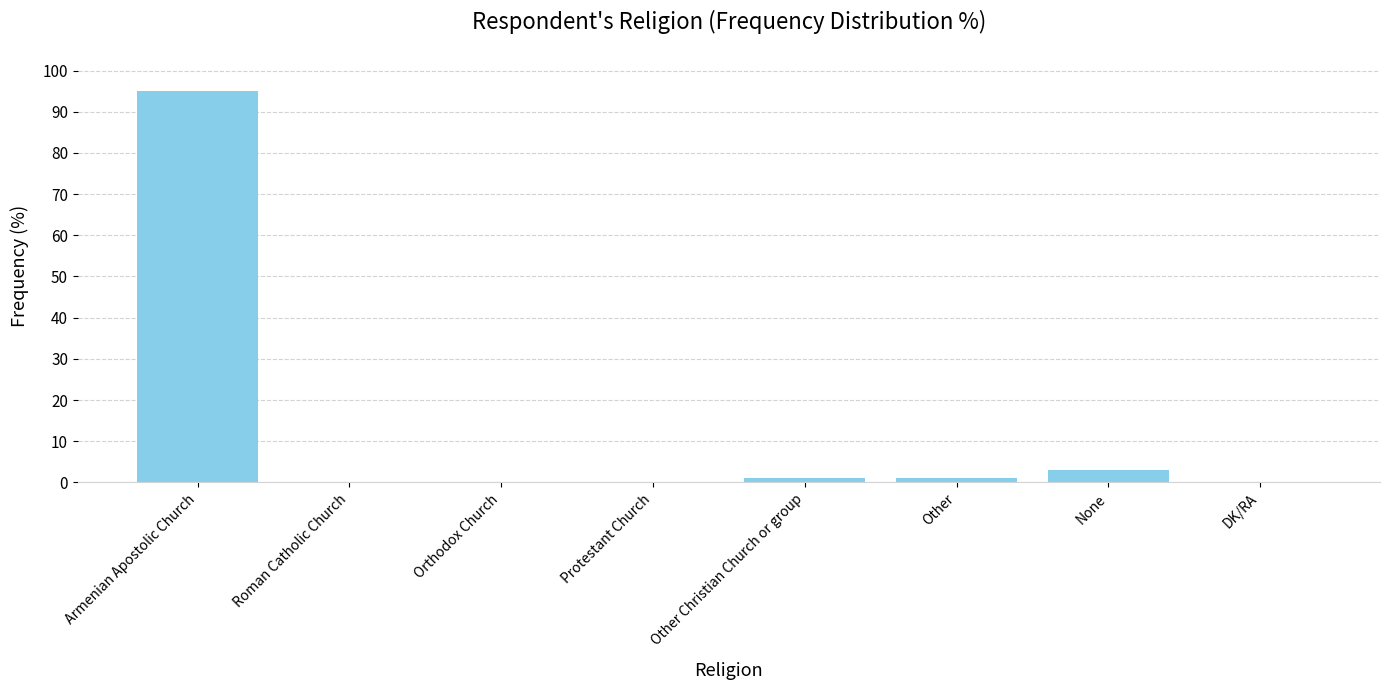

What is the sum of the values at None and Roman Catholic Church?

3